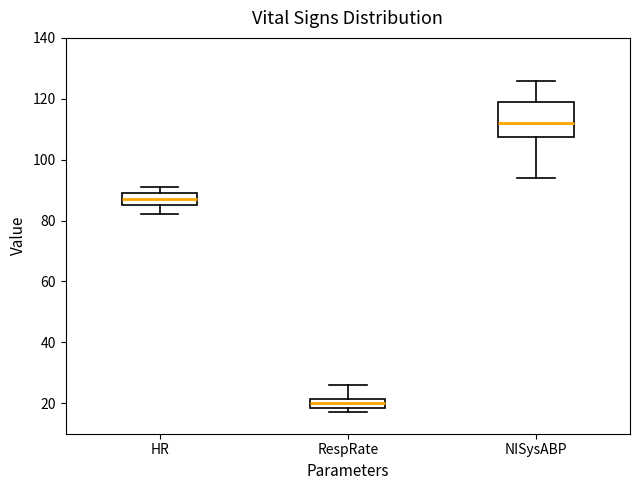

Comparing the boxes themselves (not the whiskers), which one is the tallest?

NISysABP